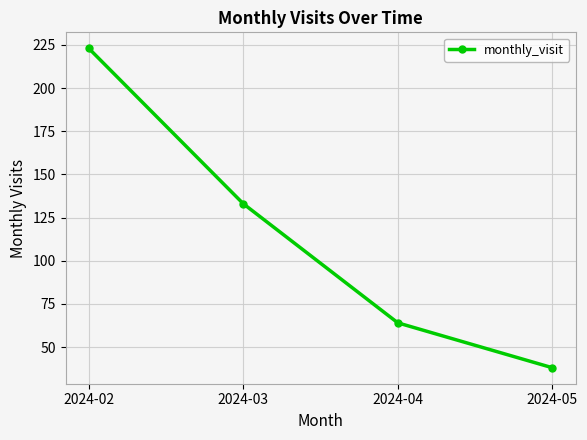

What is the difference between the values at 2024-05 and 2024-04?

26